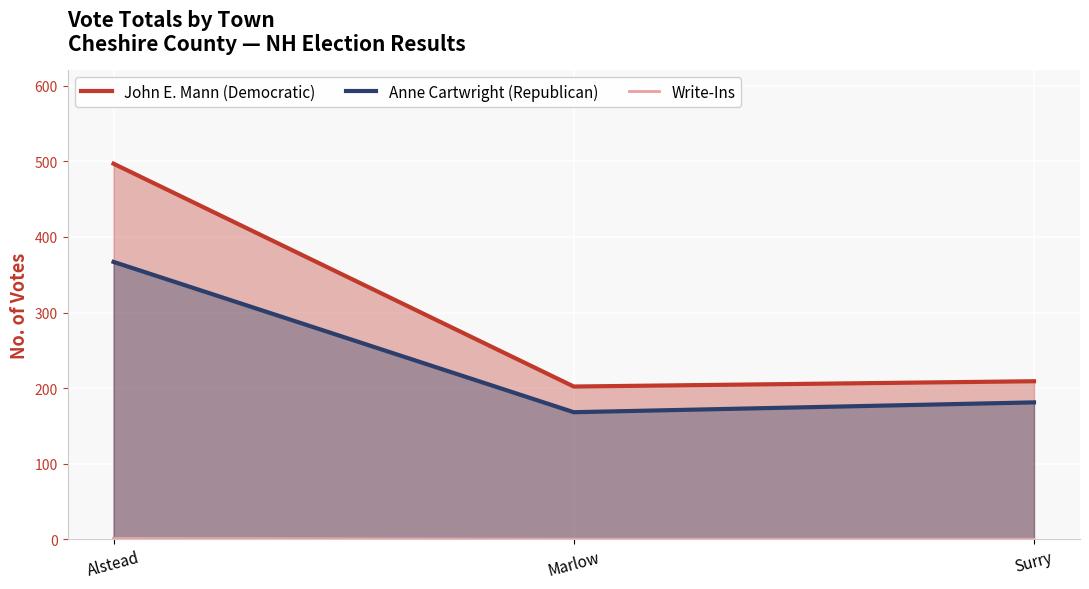

At which label is John E. Mann (Democratic) closest to 349?

Surry